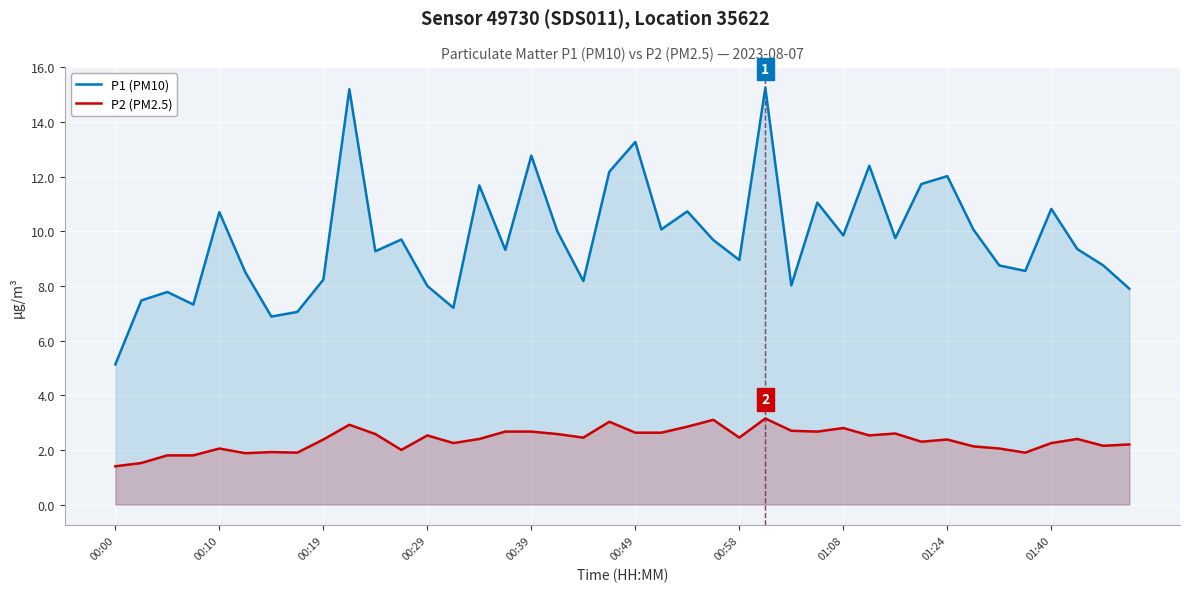

Rank the series by their average value, from highest to lowest.

P1 (PM10), P2 (PM2.5)